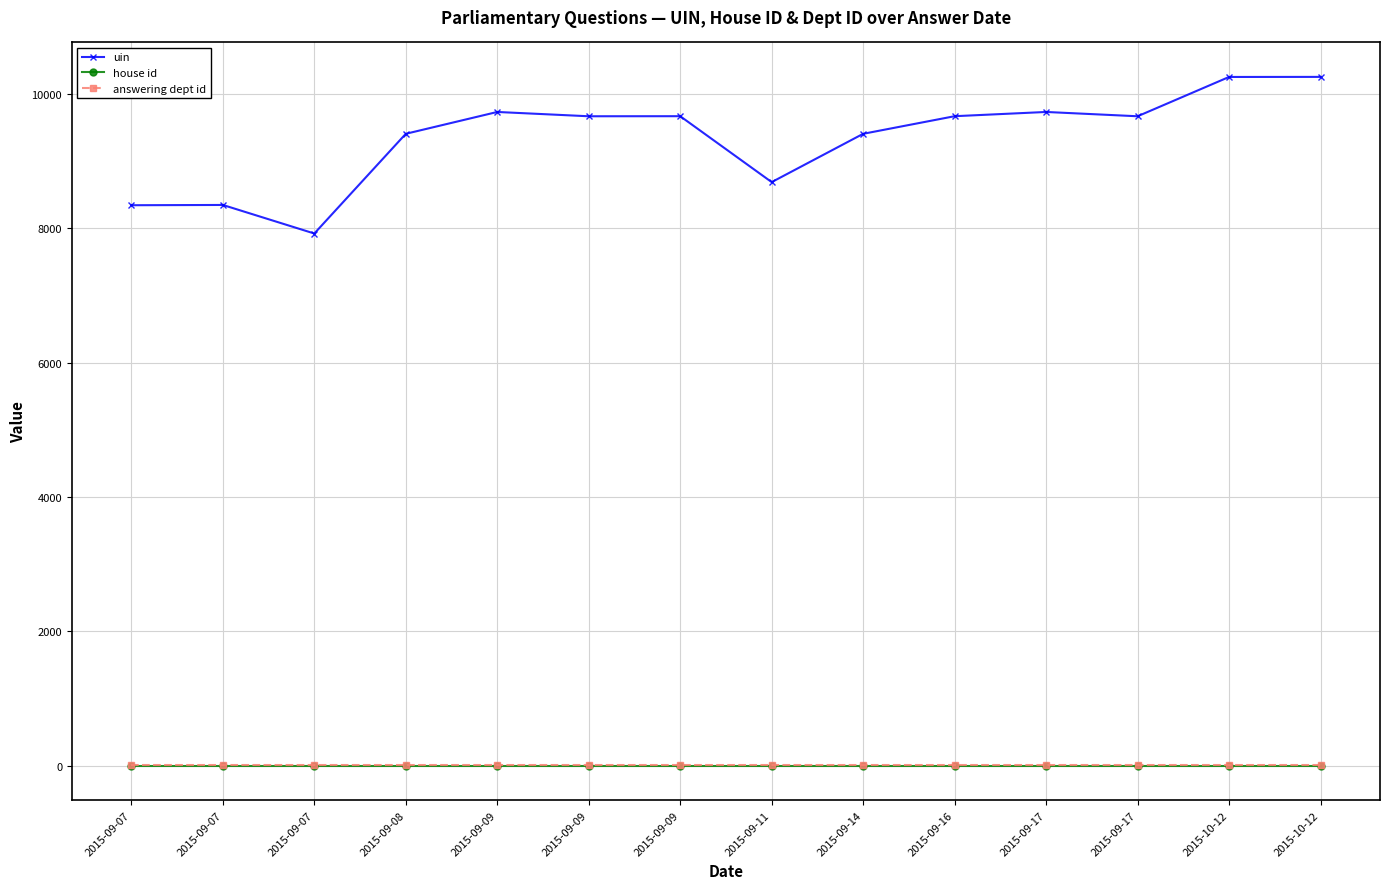

What is the label of the 14th point from the left?

2015-10-12